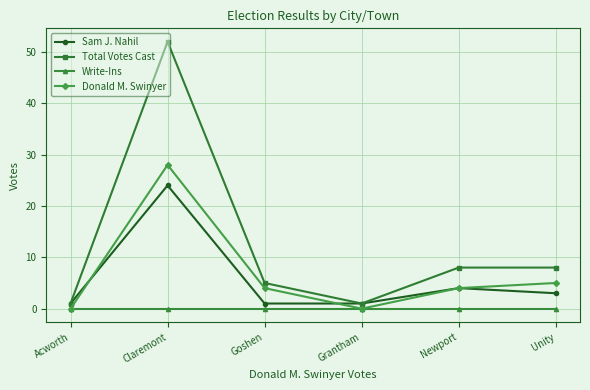

The value of Write-Ins at Acworth is 0. True or false?

True